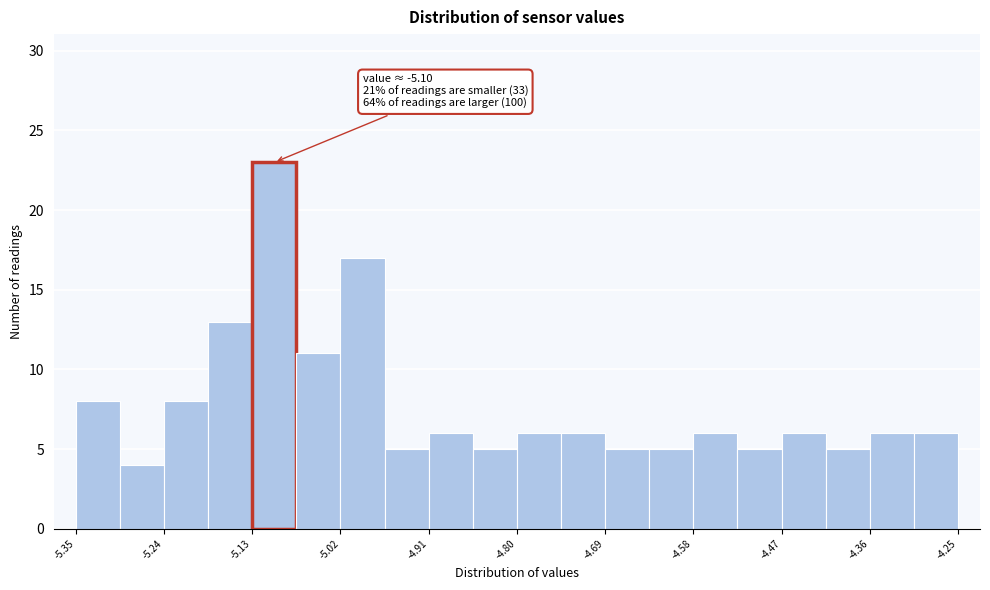

Around what value on the x-axis is the tallest bar? Give the approximate position of its centre, as read against the axis.

-5.10